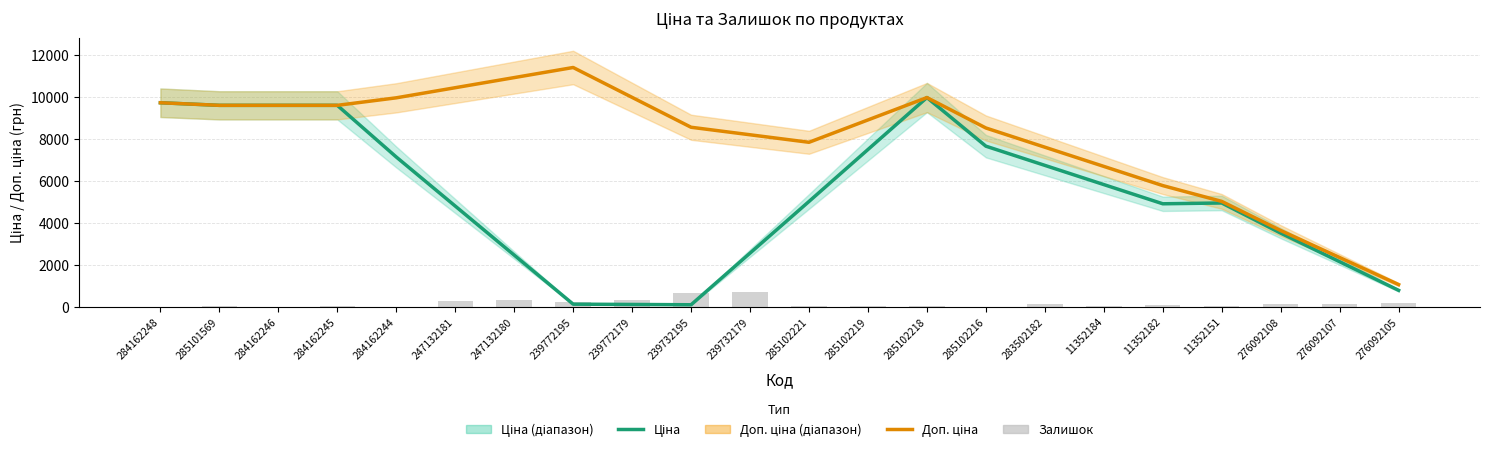

What is the spread (max minus min) of values at 239732179?

7512.7